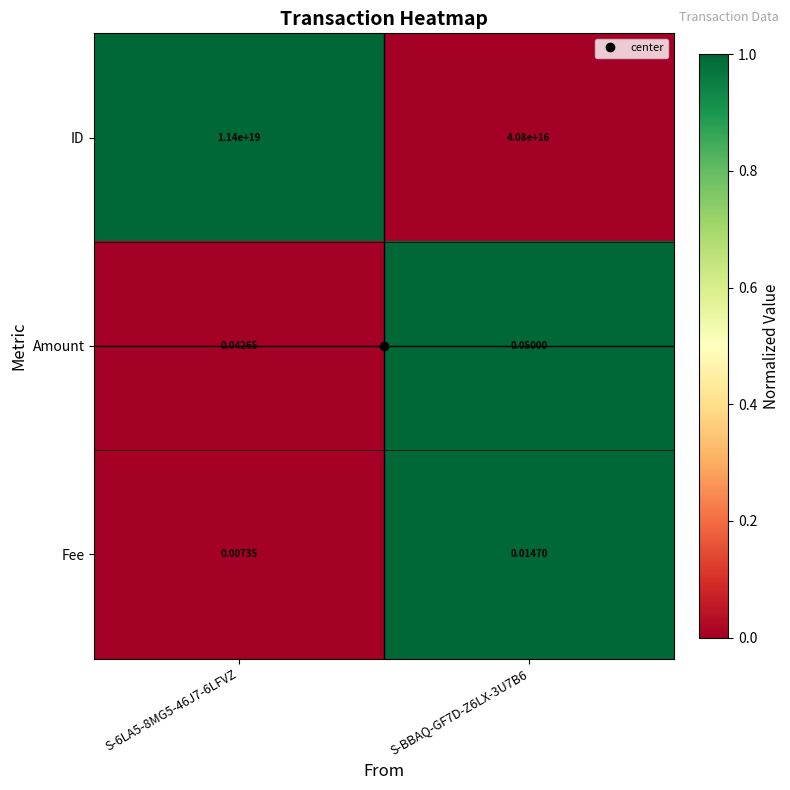

Is the value of ID at S-6LA5-8MG5-46J7-6LFVZ greater than the value of Fee at S-BBAQ-GF7D-Z6LX-3U7B6?

Yes